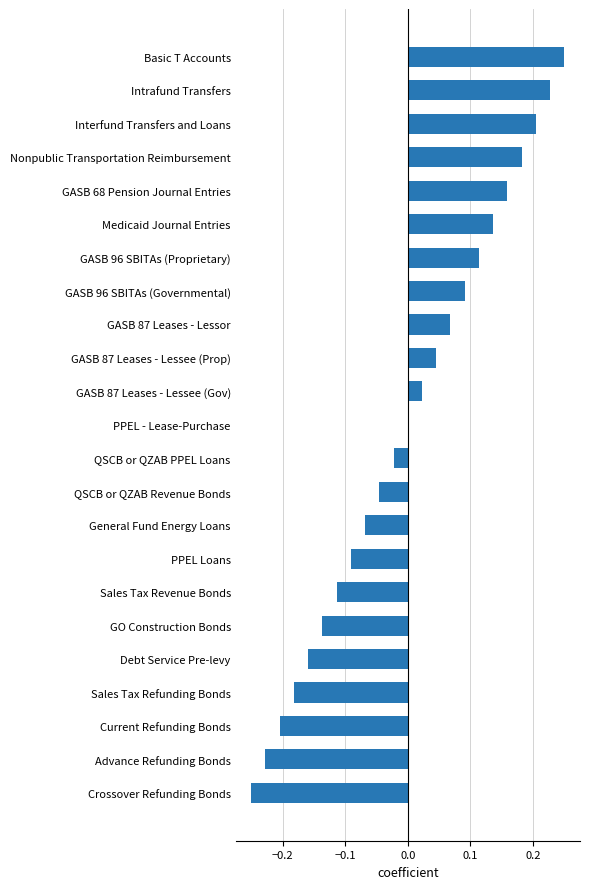

What is the change in value from Sales Tax Revenue Bonds to GASB 87 Leases - Lessee (Gov)?

+0.1